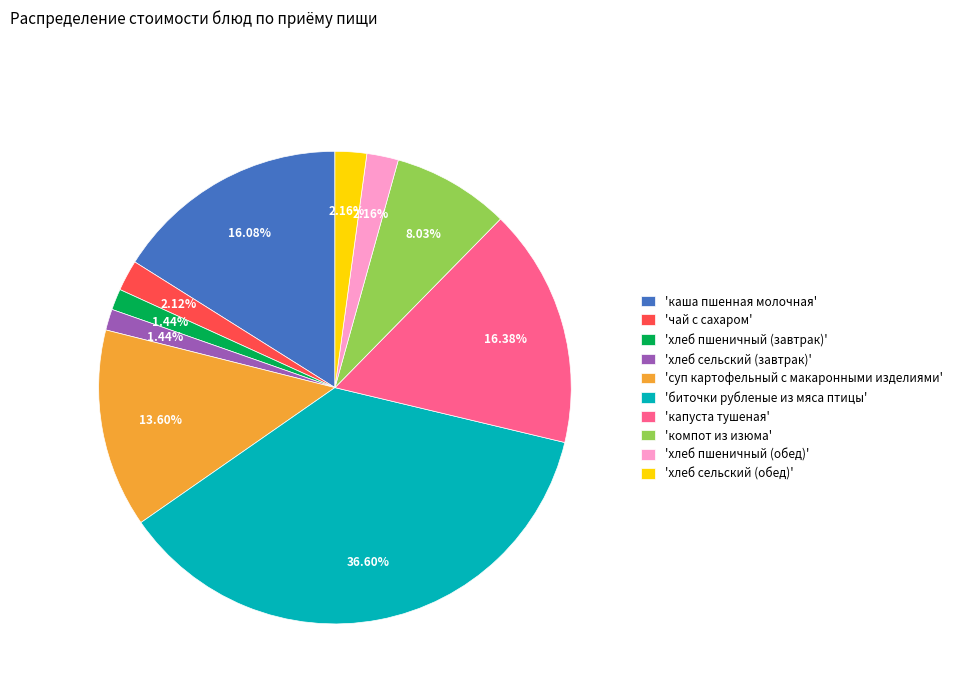

Is 'биточки рубленые из мяса птицы' the majority of the pie?

No